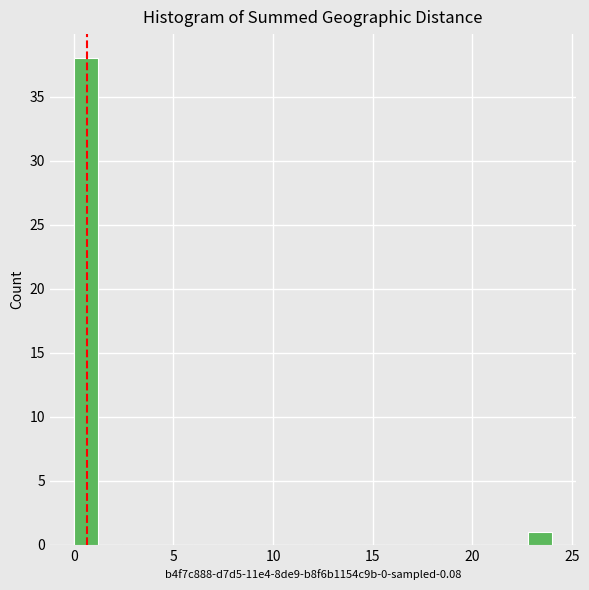

Around what value on the x-axis is the tallest bar? Give the approximate position of its centre, as read against the axis.

0.5